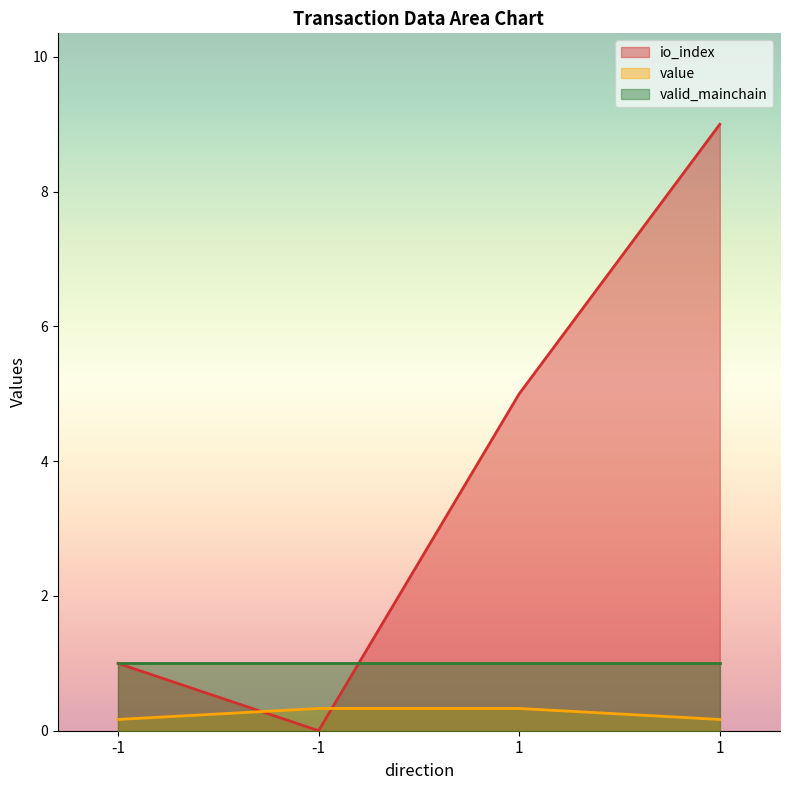

True or false: value and io_index cross at least once.

True